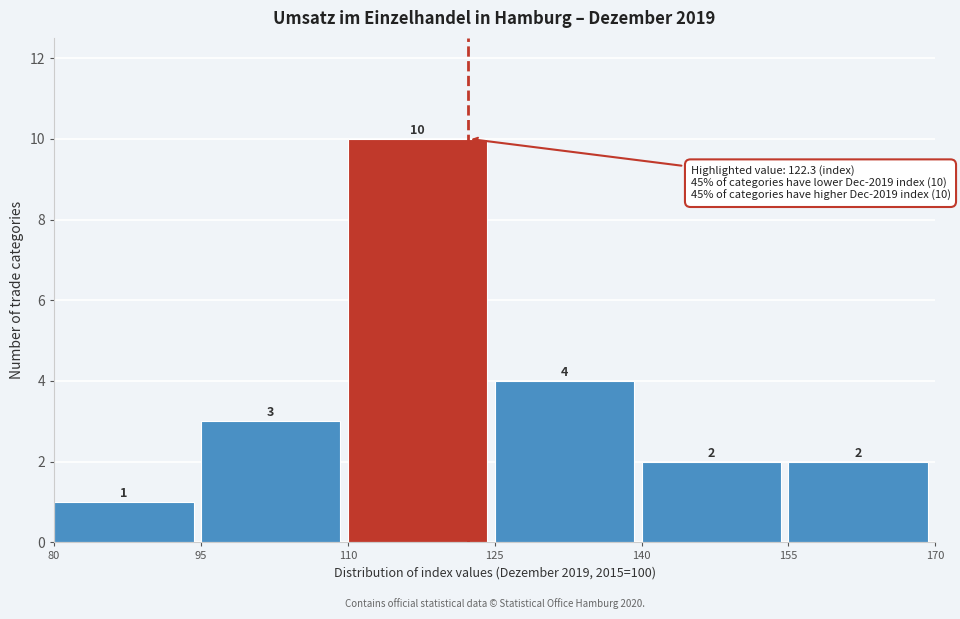

Which range on the x-axis has the tallest bar?

110 to 125